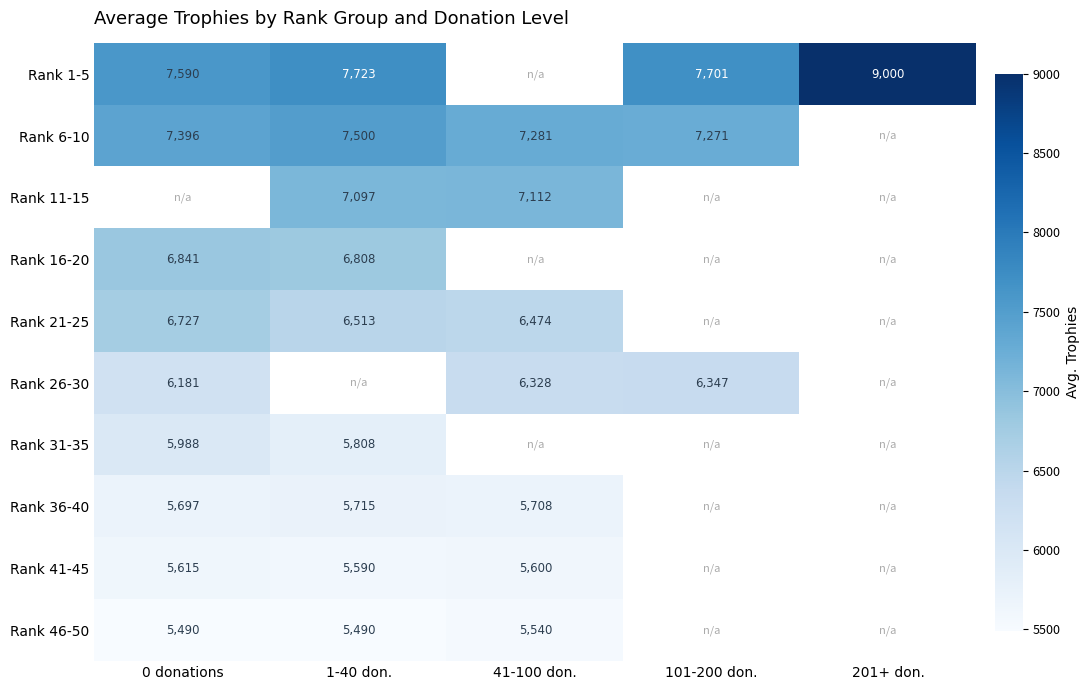

True or false: Rank 11-15 has a value of 9377 at 41-100 don..

False